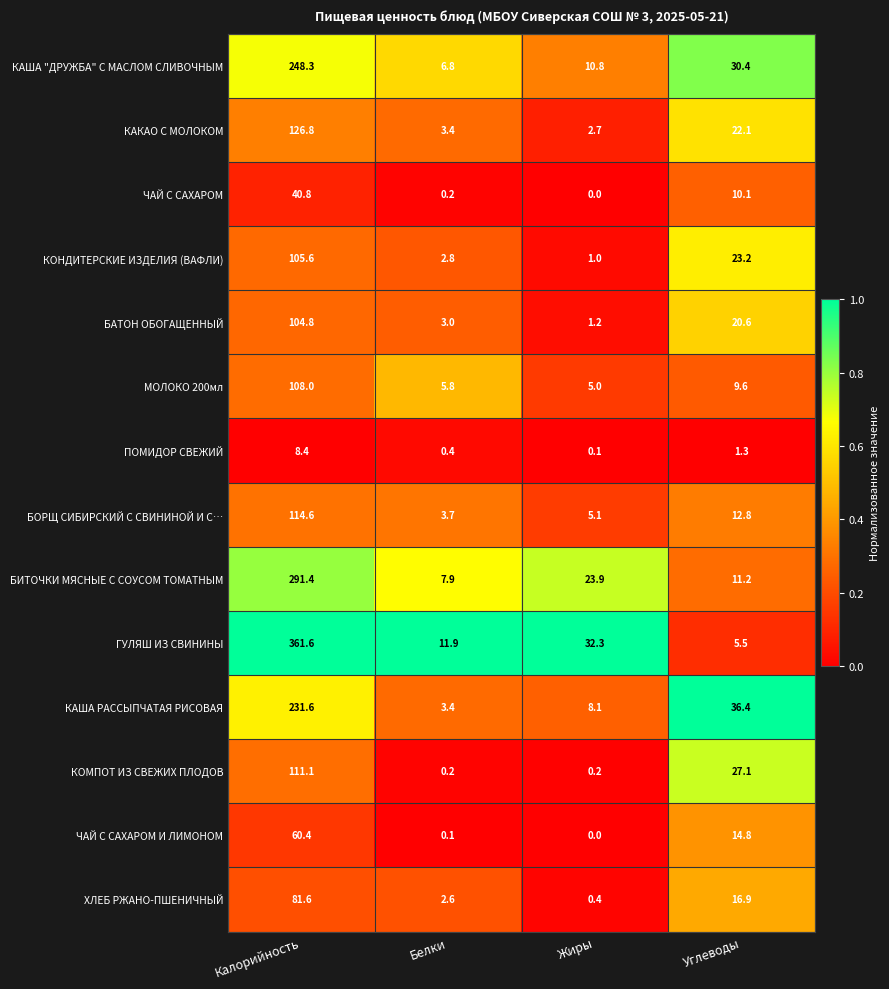

The МОЛОКО 200мл series shows 108.0 at Калорийность. True or false?

True